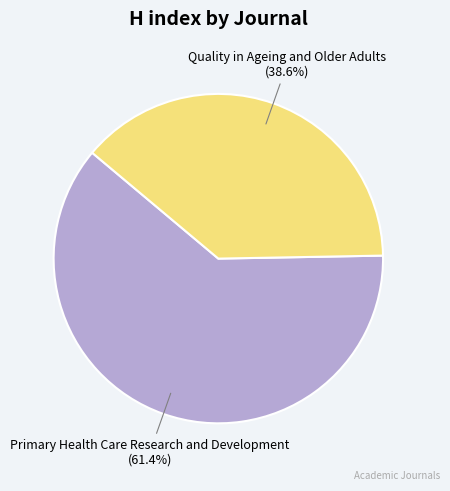

Is there any slice that represents more than half of the pie?

Yes